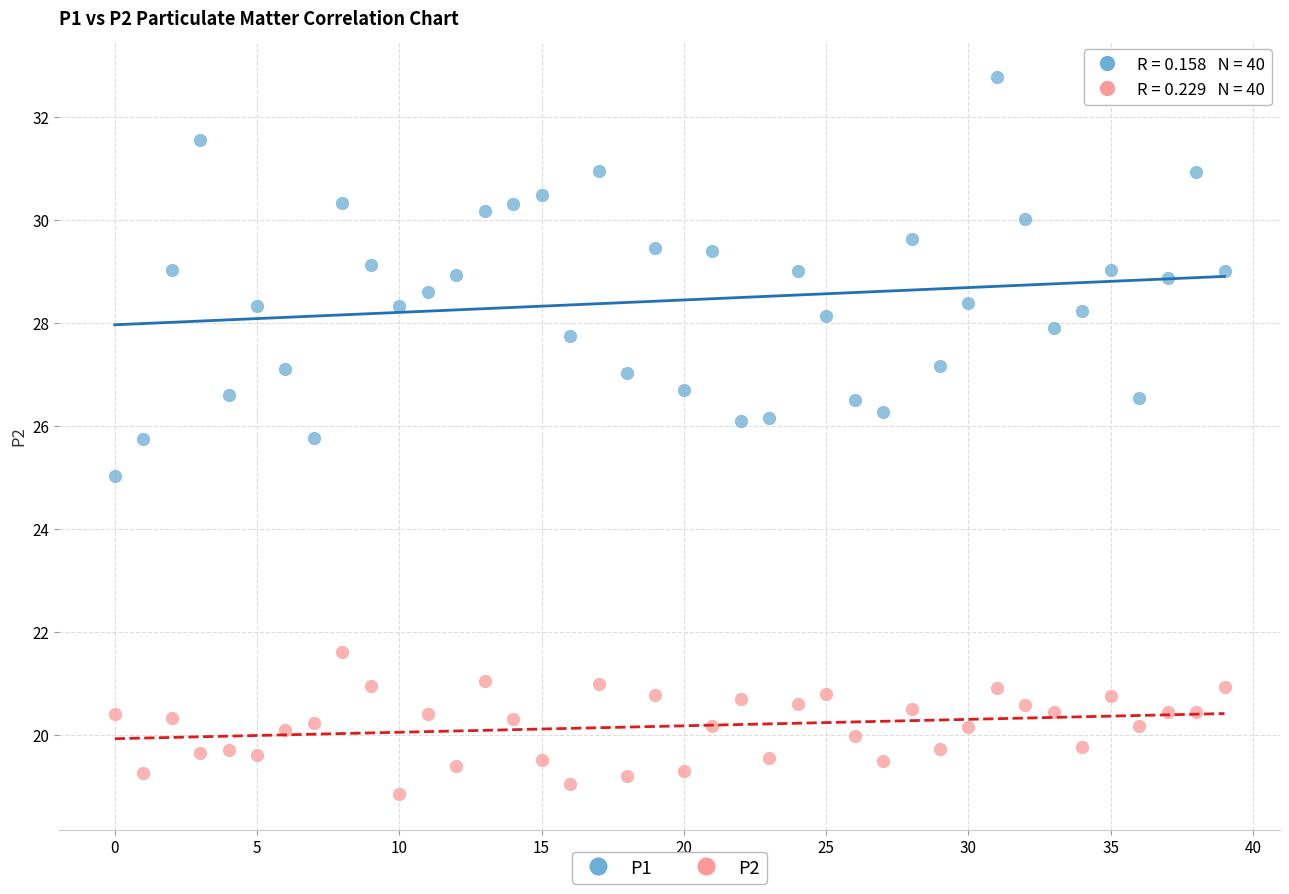

Which series reaches the minimum Y coordinate?

P2